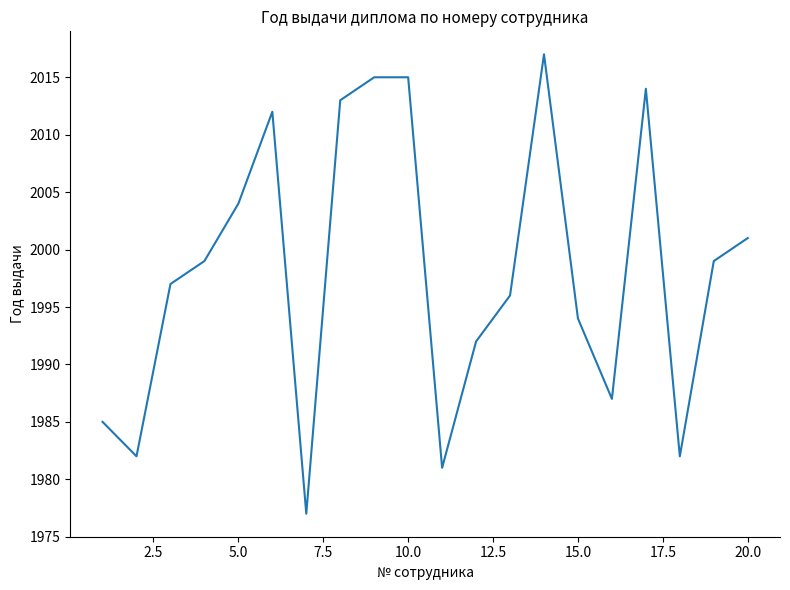

What is the greatest value displayed?

2017